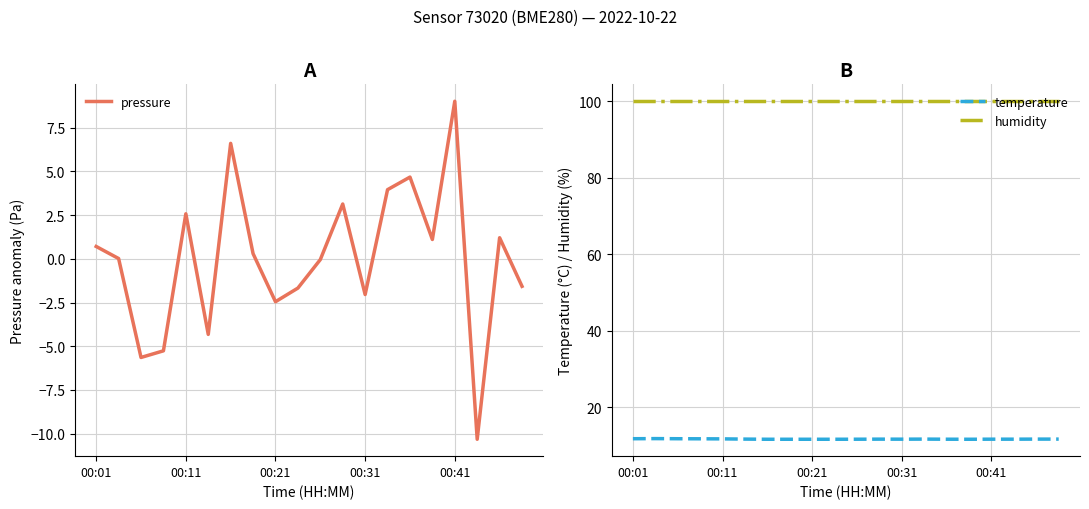

In temperature, how many points are lower than both neighbors (excluding endpoints)?

2